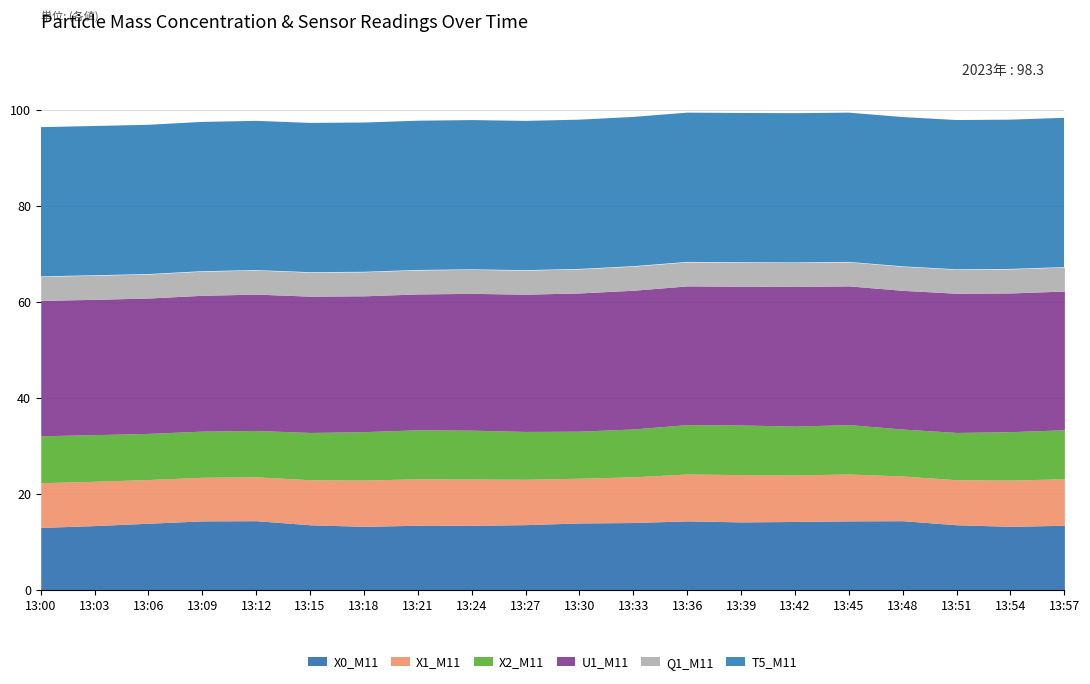

True or false: Q1_M11 and X0_M11 cross at least once.

False